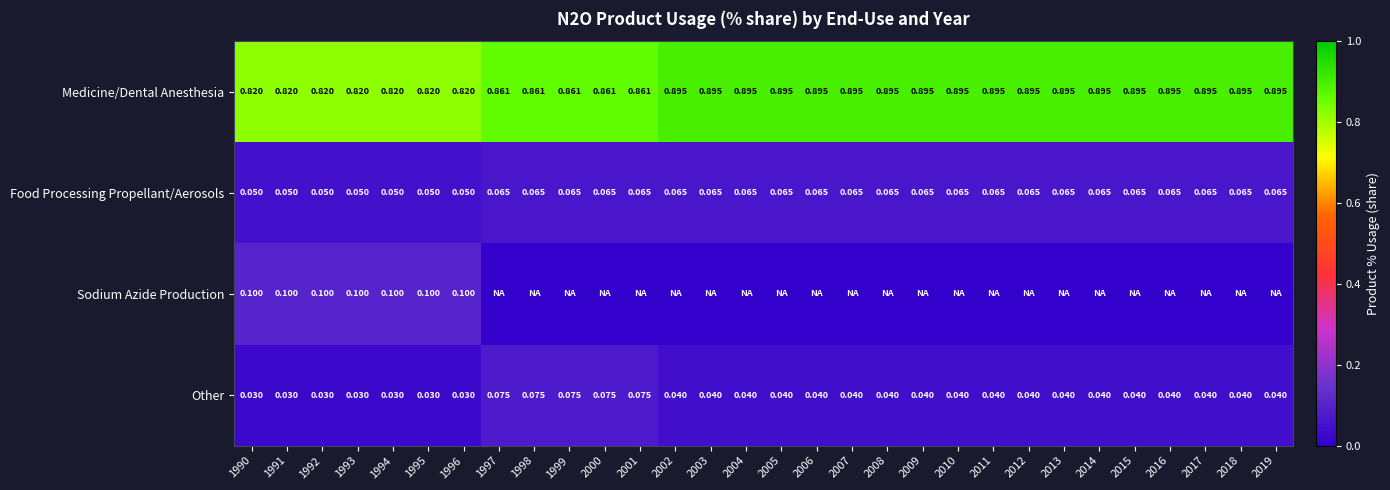

Is the value of Medicine/Dental Anesthesia at 1997 greater than the value of Food Processing Propellant/Aerosols at 2006?

Yes